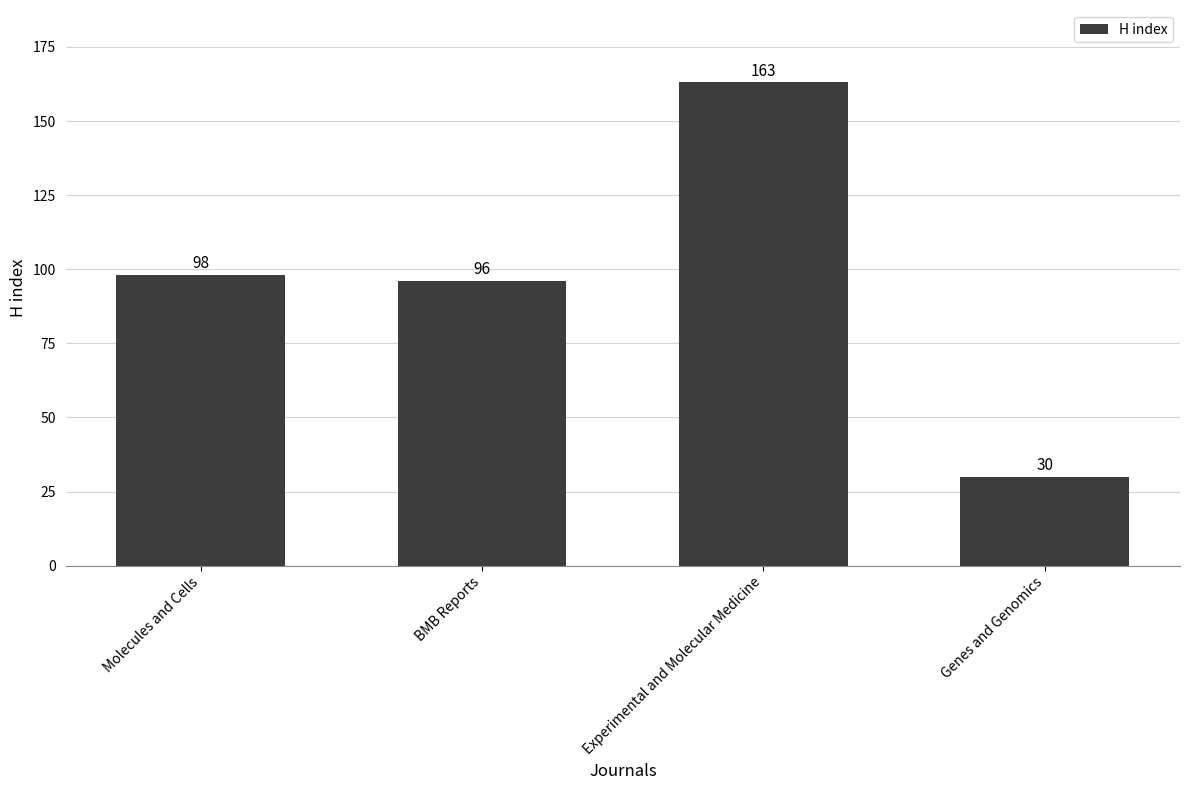

What is the label of the 4th bar from the right?

Molecules and Cells